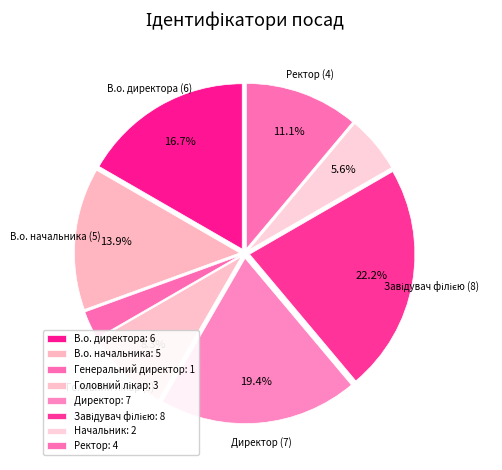

How many slices are in this pie chart?

8